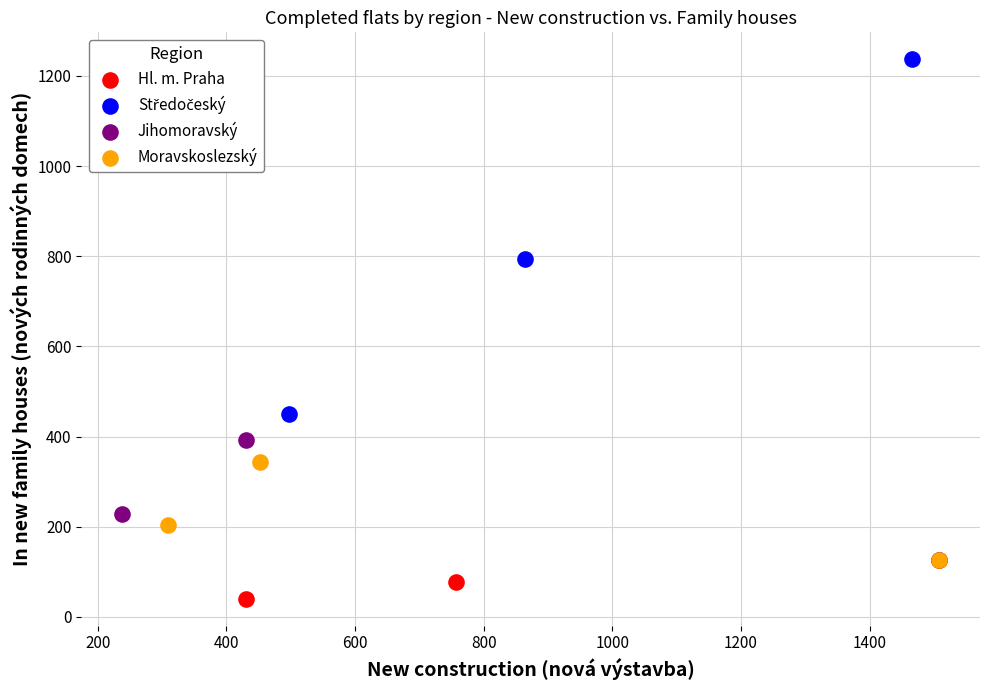

Which series reaches the minimum Y coordinate?

Hl. m. Praha